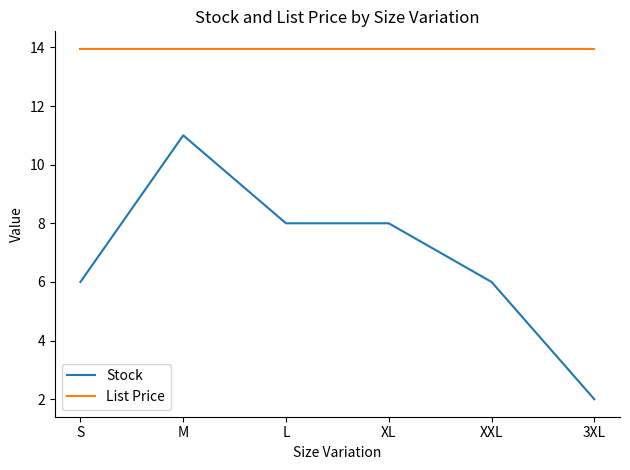

Which series changed the most between L and XXL?

Stock